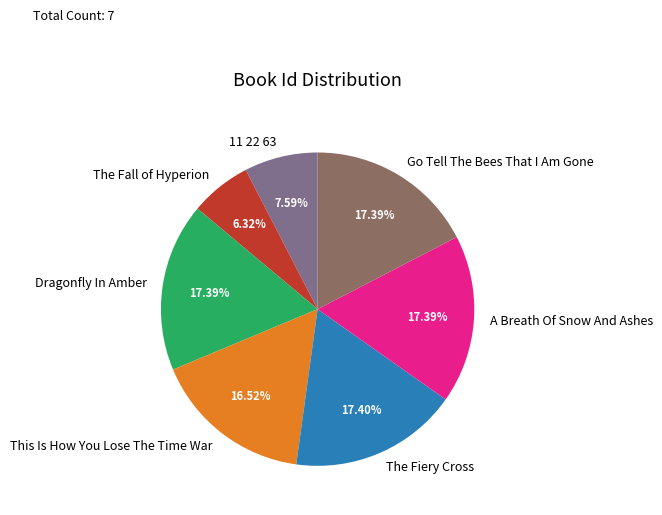

Does 11 22 63 represent more than half of the total?

No